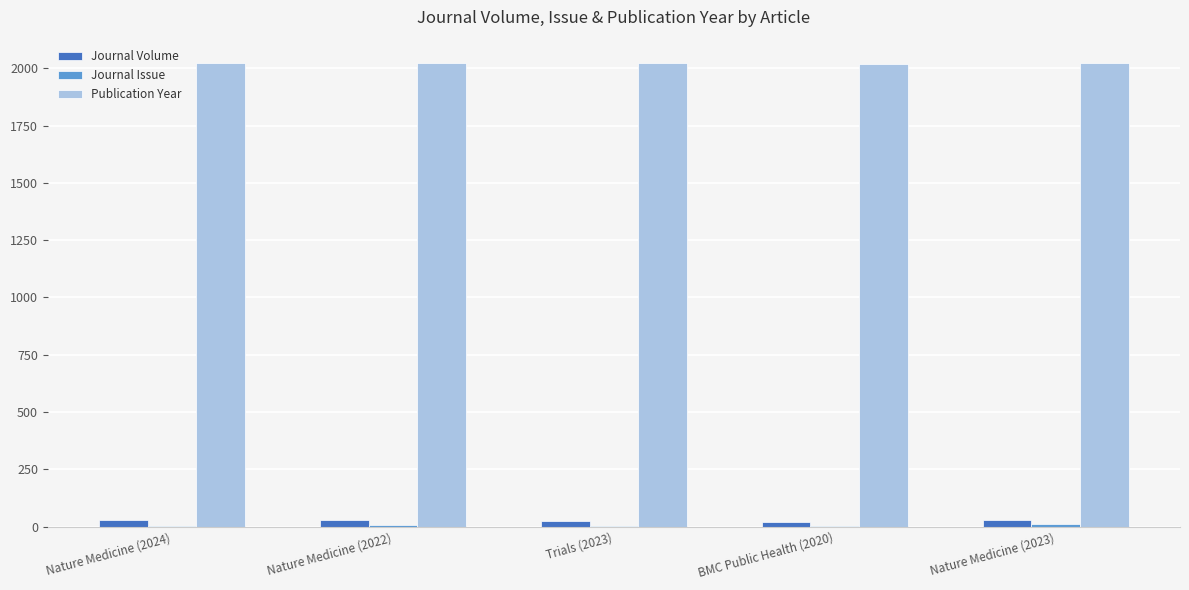

True or false: Publication Year has a value of 1271 at Nature Medicine (2023).

False